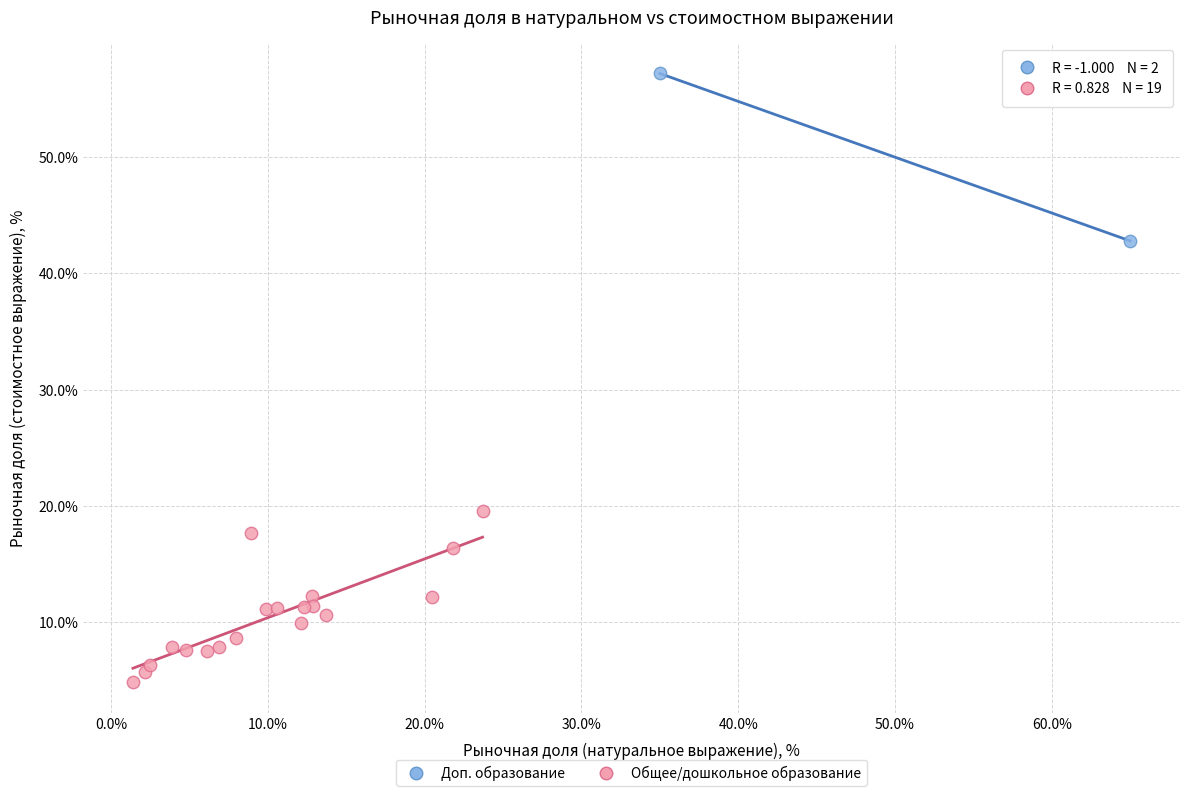

Which series reaches the maximum Y coordinate?

Доп. образование